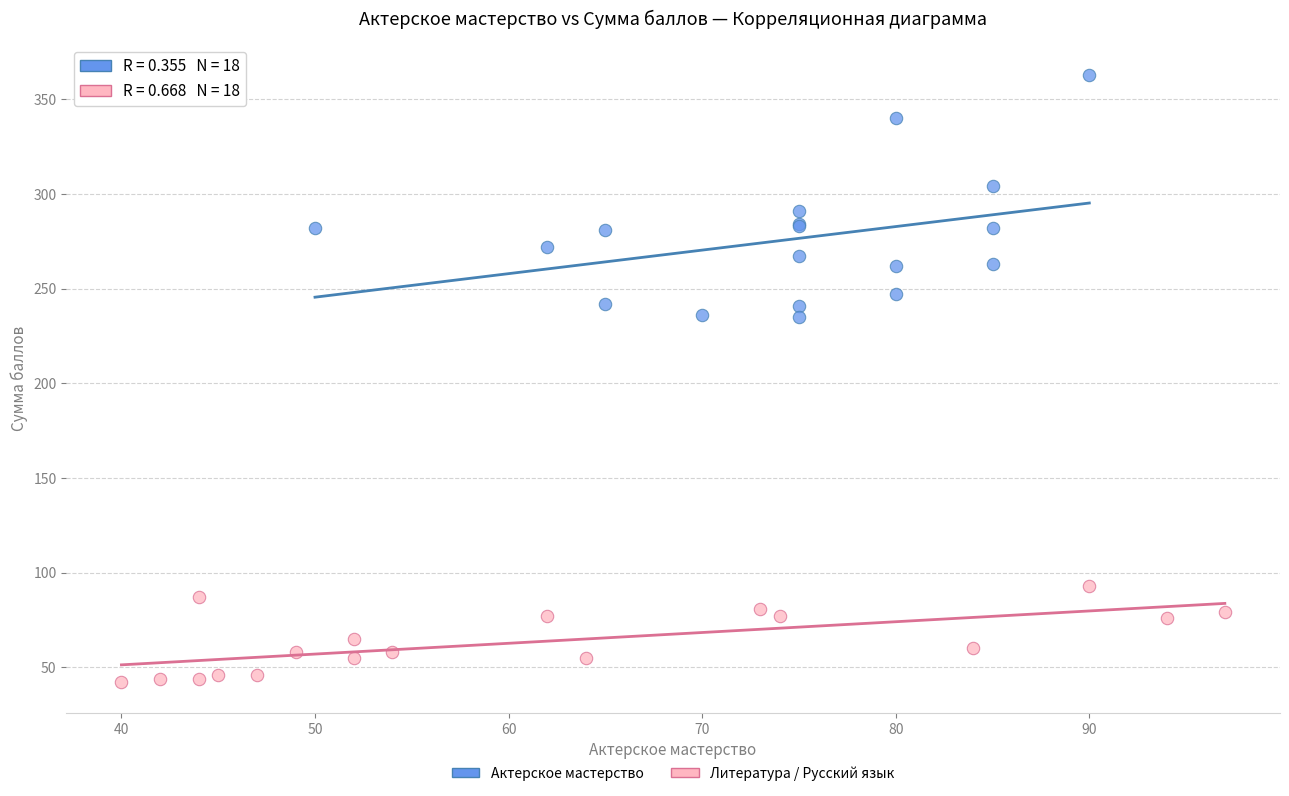

Which series has the widest spread of Y values?

Актерское мастерство